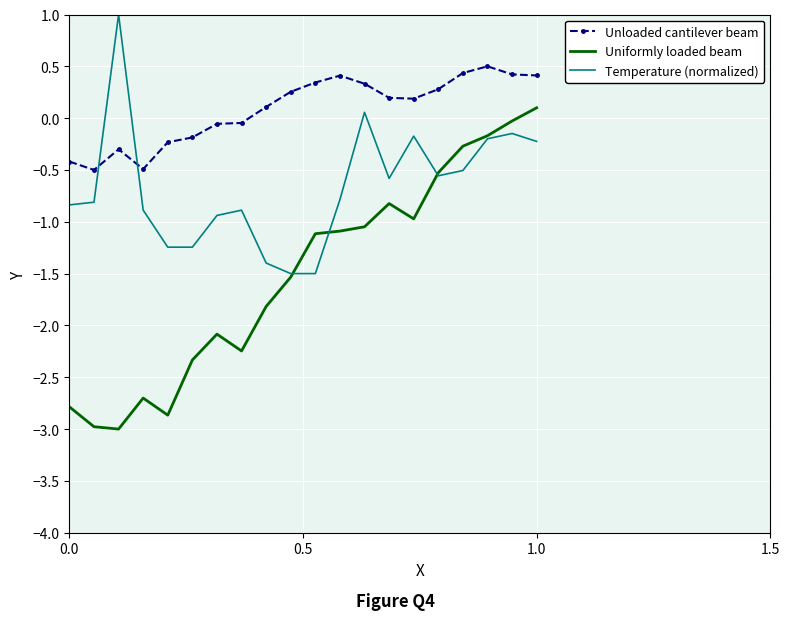

List the series in order of their overall mean, lowest first.

Uniformly loaded beam, Temperature (normalized), Unloaded cantilever beam